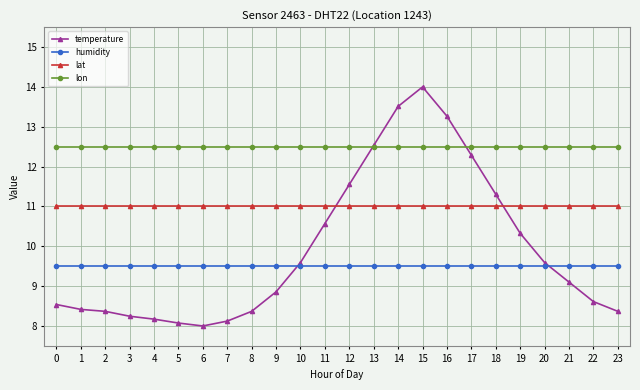

True or false: lon and lat cross at least once.

False